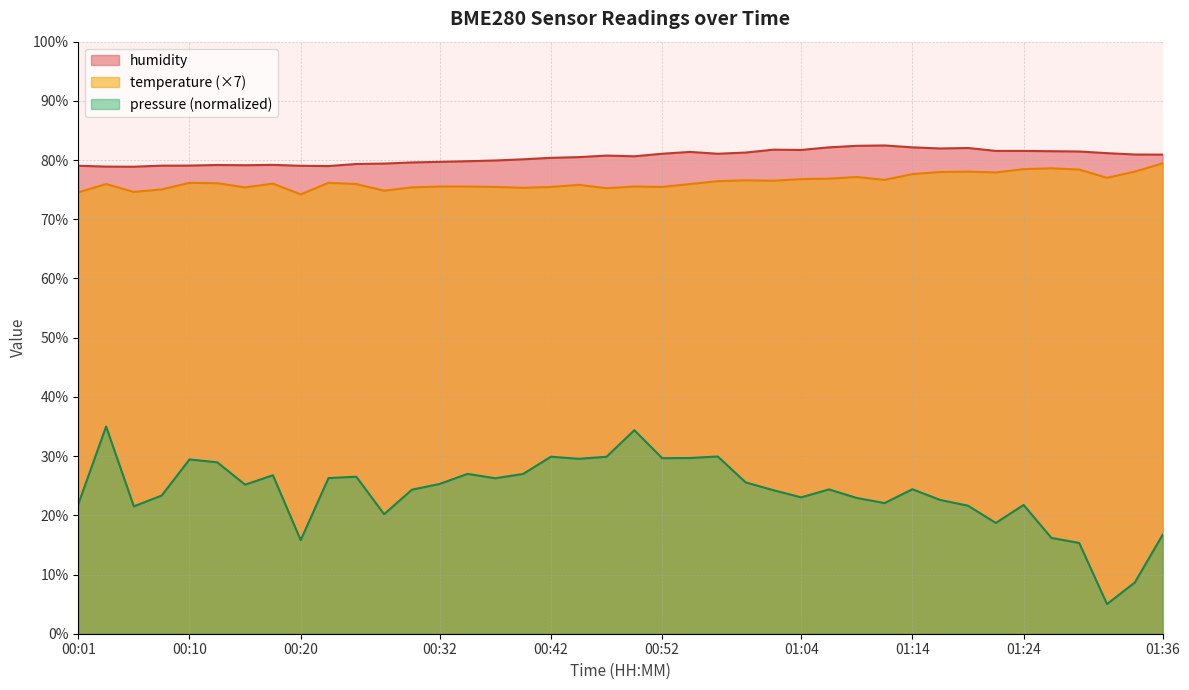

Reading left to right, transcribe all the data shown in this chart.

temperature: 00:01=74.5	00:03=76.0	00:06=74.6	00:08=75.0	00:10=76.2	00:13=76.1	00:15=75.4	00:18=76.0	00:20=74.2	00:23=76.2	00:25=76.0	00:27=74.8	00:30=75.4	00:32=75.5	00:35=75.5	00:37=75.5	00:40=75.3	00:42=75.5	00:45=75.8	00:47=75.2	00:49=75.5	00:52=75.5	00:54=76.0	00:57=76.4	00:59=76.6	01:01=76.5	01:04=76.8	01:06=76.9	01:09=77.1	01:11=76.6	01:14=77.6	01:16=78.0	01:19=78.0	01:21=77.9	01:24=78.5	01:26=78.6	01:28=78.4	01:31=77.0	01:34=78.0	01:36=79.5
humidity: 00:01=79.0	00:03=78.9	00:06=78.9	00:08=79.1	00:10=79.1	00:13=79.2	00:15=79.1	00:18=79.2	00:20=79.0	00:23=79.0	00:25=79.3	00:27=79.4	00:30=79.6	00:32=79.7	00:35=79.8	00:37=79.9	00:40=80.1	00:42=80.4	00:45=80.5	00:47=80.8	00:49=80.6	00:52=81.1	00:54=81.4	00:57=81.1	00:59=81.3	01:01=81.8	01:04=81.7	01:06=82.2	01:09=82.4	01:11=82.5	01:14=82.2	01:16=82.0	01:19=82.0	01:21=81.5	01:24=81.5	01:26=81.5	01:28=81.5	01:31=81.2	01:34=80.9	01:36=80.9